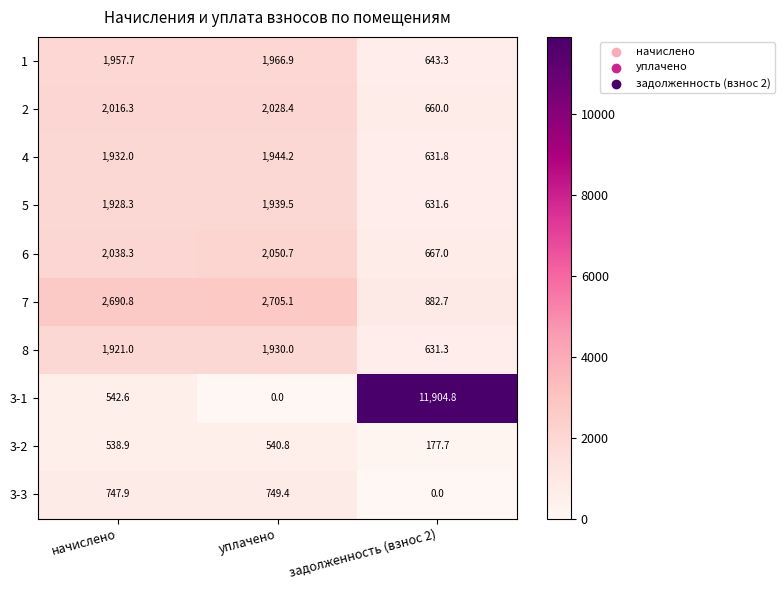

The value of 3-1 at задолженность (взнос 2) is 11904.8. True or false?

True